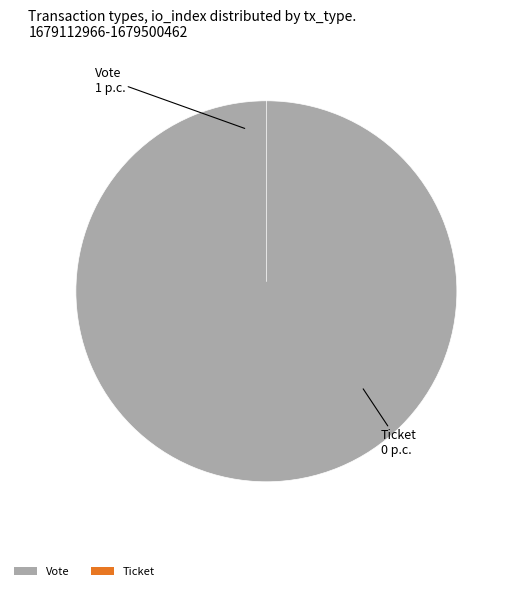

Which category accounts for the majority?

Vote